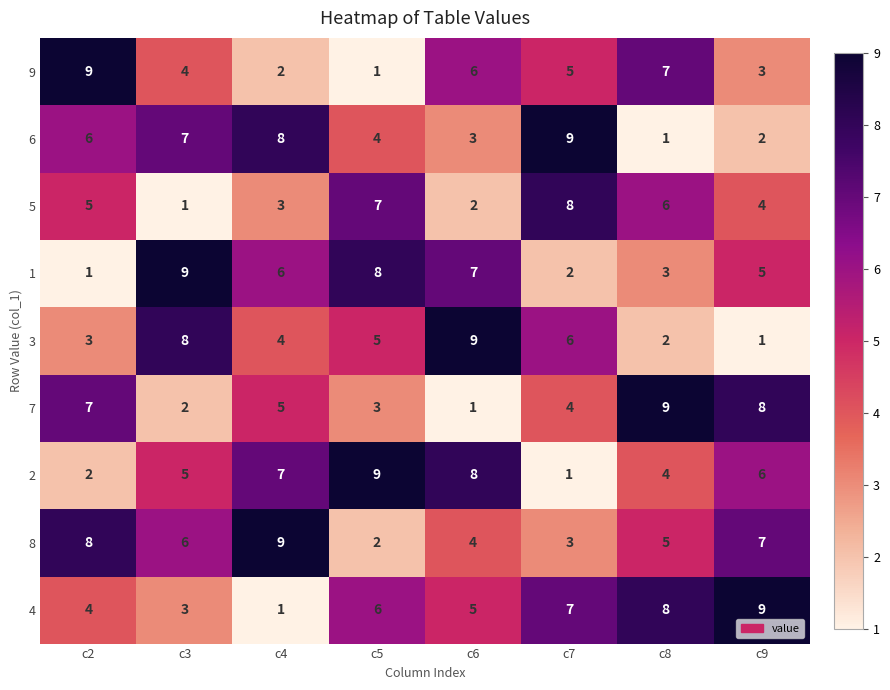

Which category has the lowest value in the 7 series?

c6